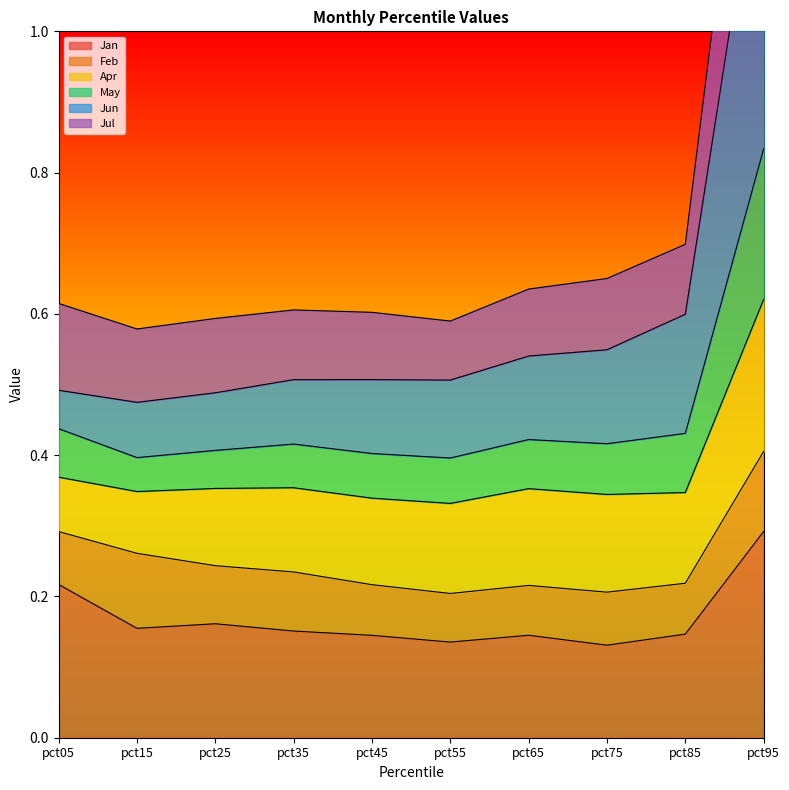

What is the highest value of the Jan series?

0.3